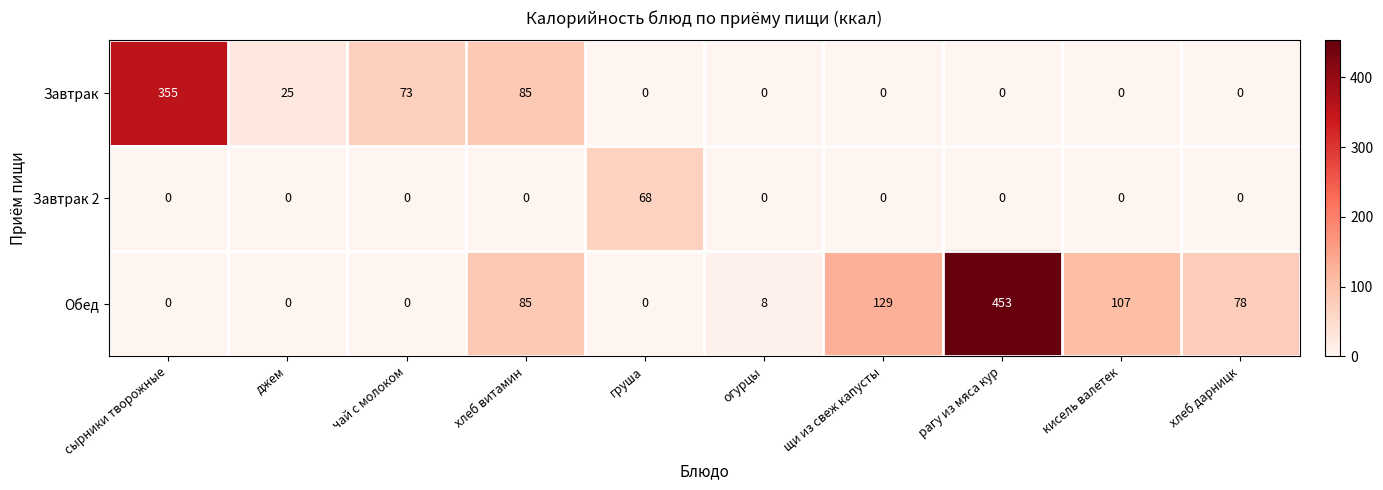

List the series in order of their overall mean, highest first.

Обед, Завтрак, Завтрак 2